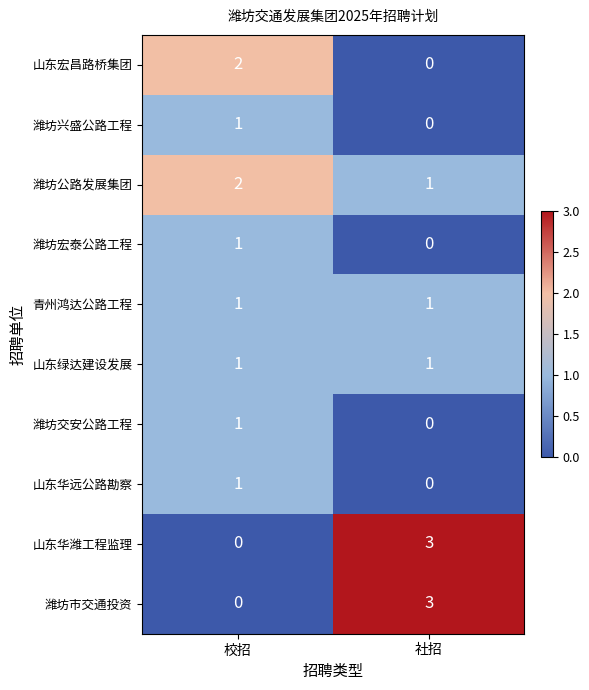

At which label is 潍坊公路发展集团 closest to 1?

社招